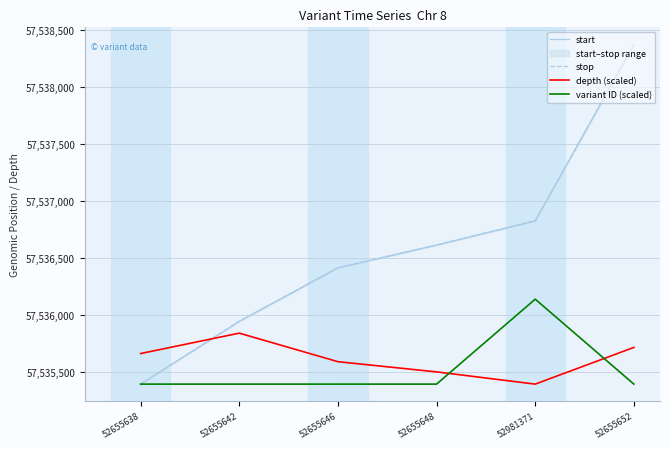

What is the difference between the stop values at 52655648 and 52655638?

1220.0